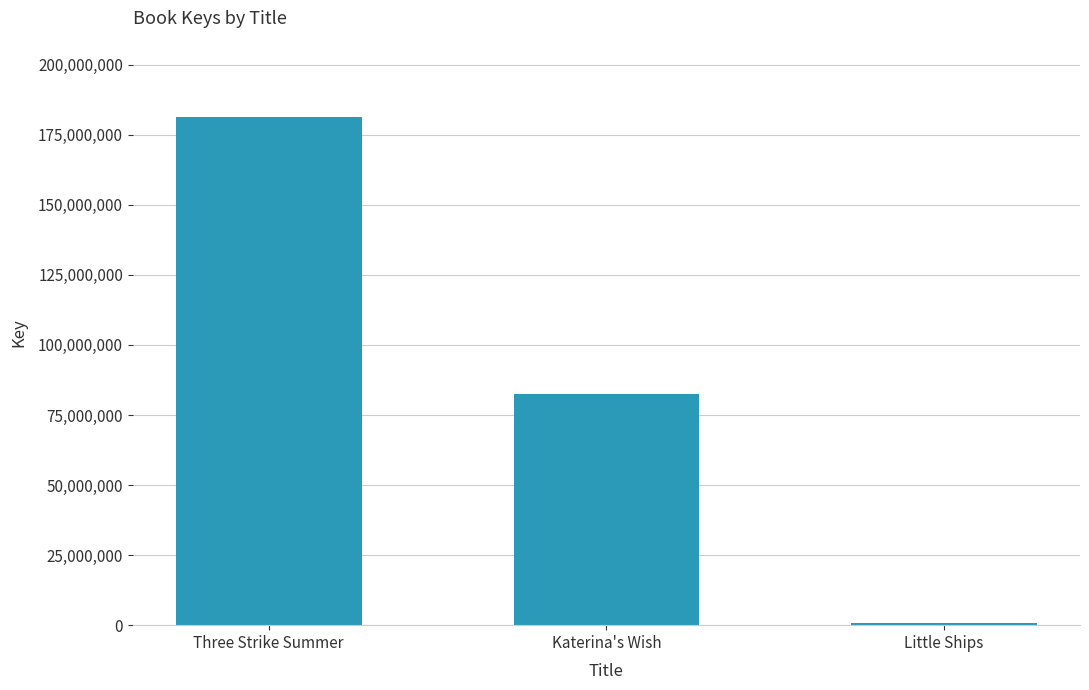

Does the chart contain stacked bars?

No